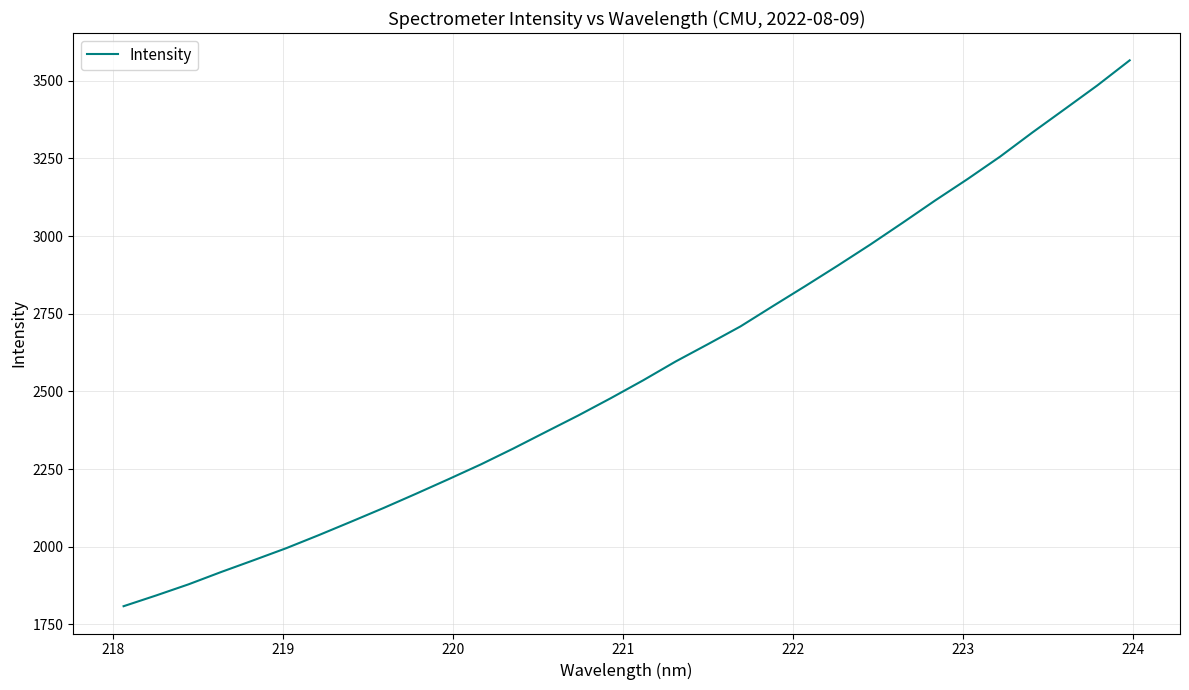

What is the minimum value shown in the chart?

1808.8